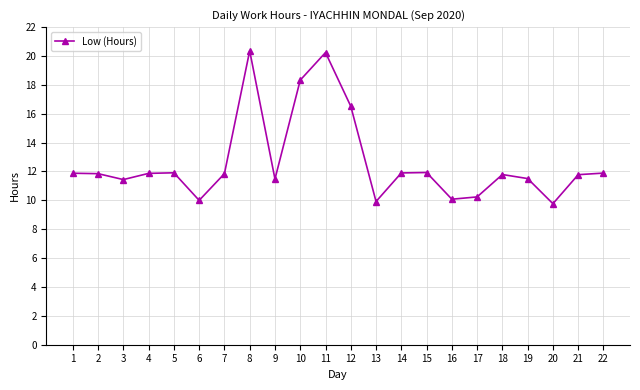

Is it true that the value at 22 is 11.9?

True